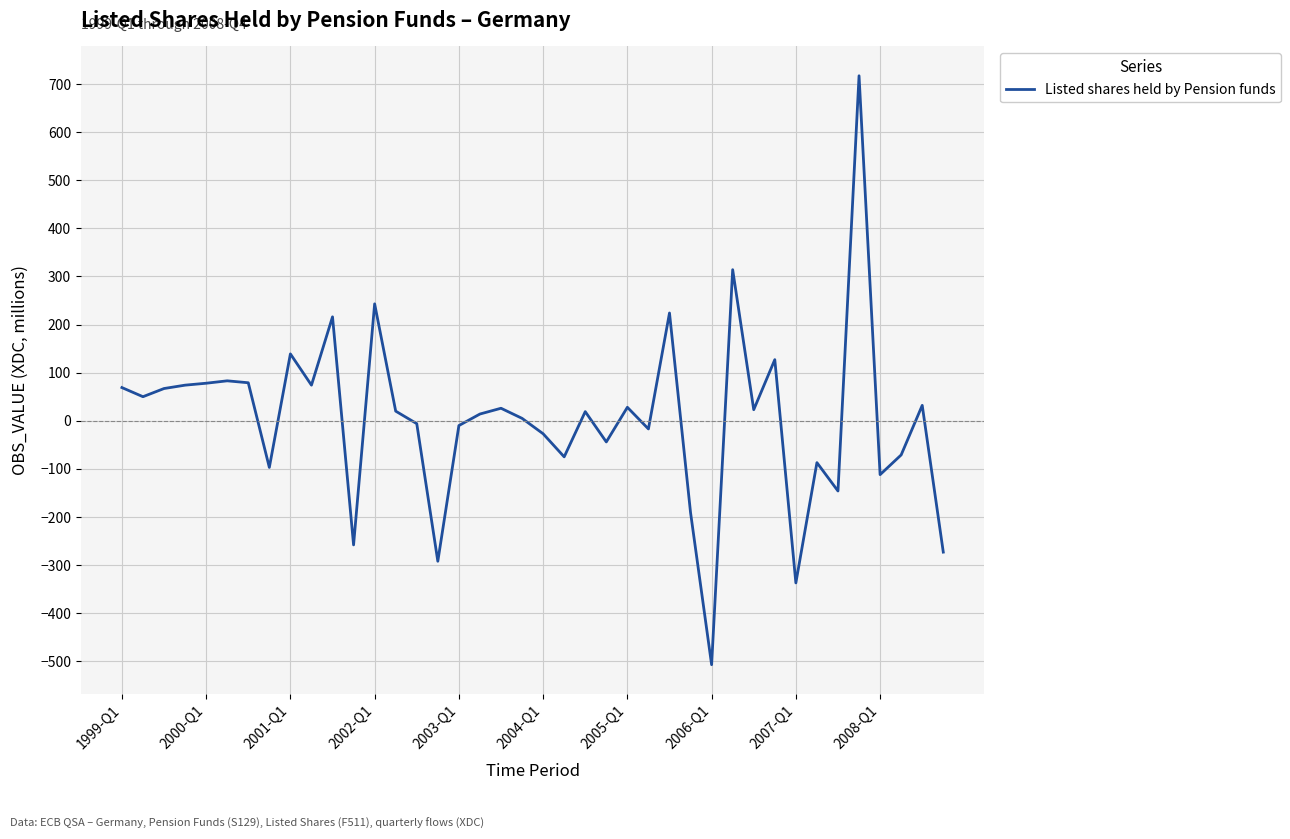

What is the maximum value shown in the chart?

717